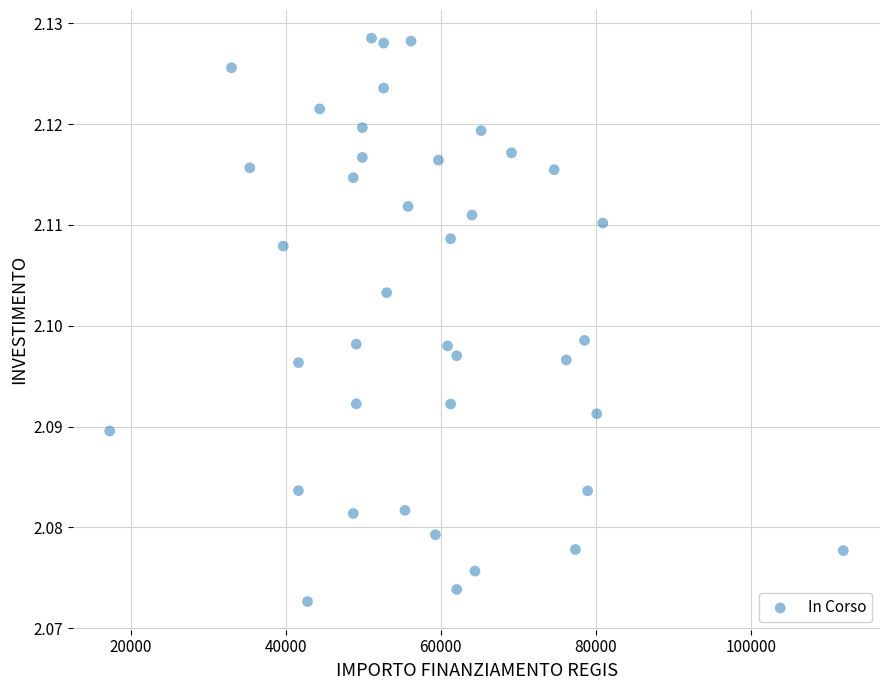

What is the range of X values (max minus min)?

94665.7